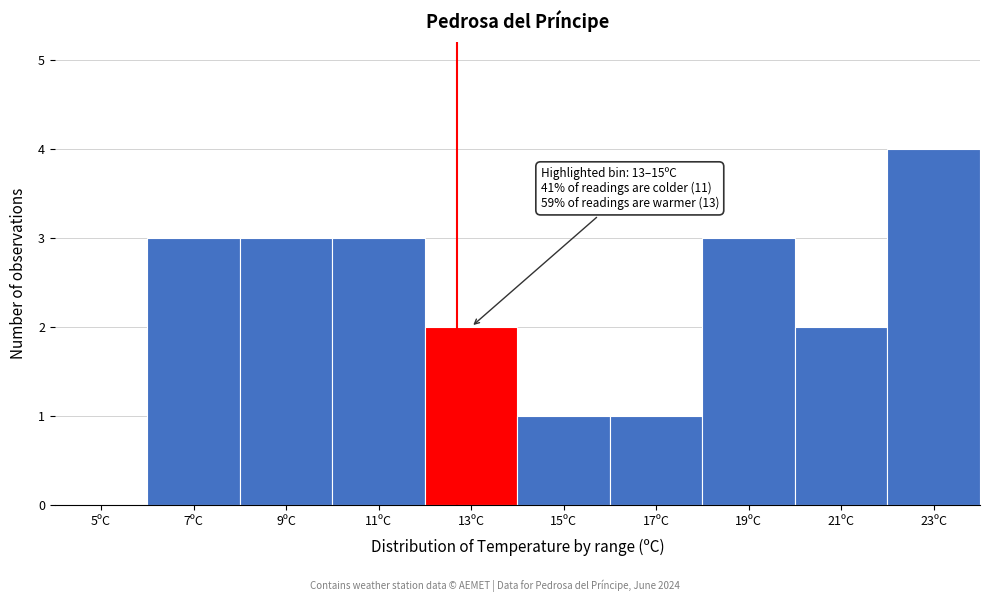

Reading left to right, what are all the values shown in this chart?

5ºC=0	7ºC=3	9ºC=3	11ºC=3	13ºC=2	15ºC=1	17ºC=1	19ºC=3	21ºC=2	23ºC=4